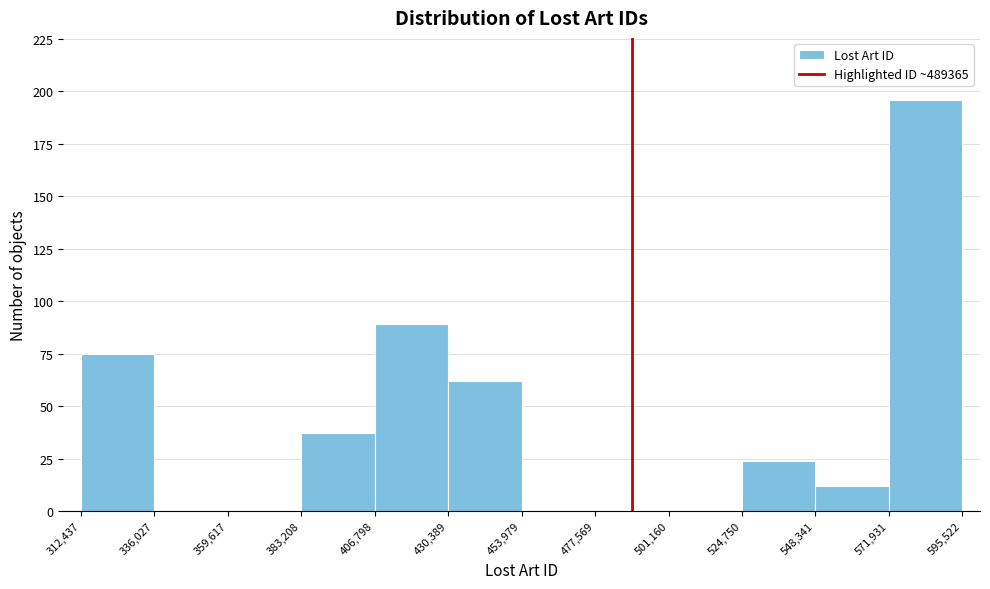

Reading left to right, list every bar in this chart as the range it spans on the x-axis followed by its height. The values are not printed on the chart, so give them approximately, as read against the axis.

312,437 to 336,027: 75
336,027 to 359,617: 0
359,617 to 383,208: 0
383,208 to 406,798: 35
406,798 to 430,389: 90
430,389 to 453,979: 60
453,979 to 477,569: 0
477,569 to 501,160: 0
501,160 to 524,750: 0
524,750 to 548,341: 25
548,341 to 571,931: 10
571,931 to 595,522: 195